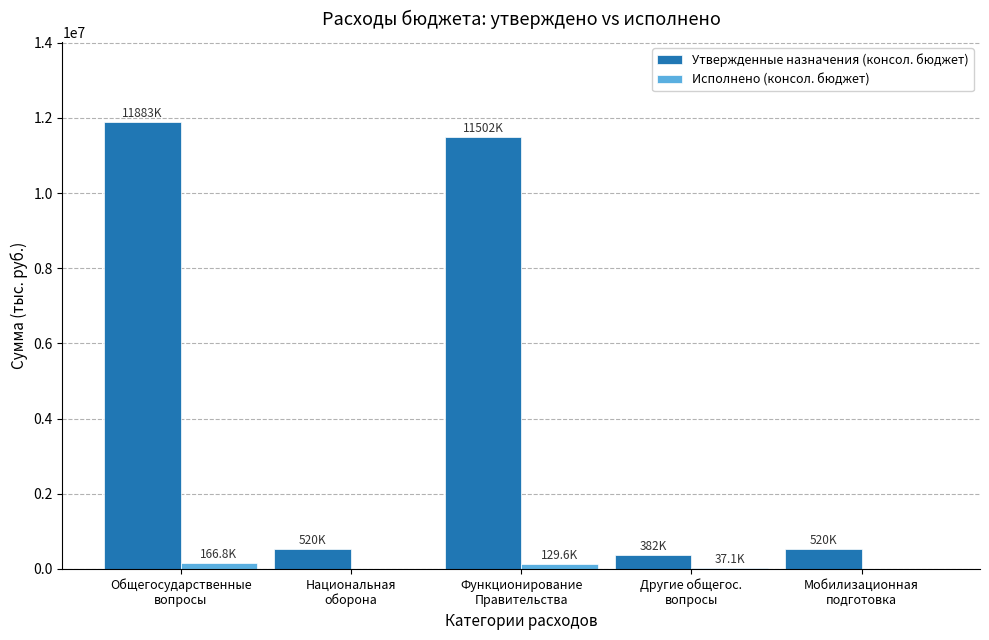

Which series has the largest total across all categories?

Утвержденные назначения (консол. бюджет)